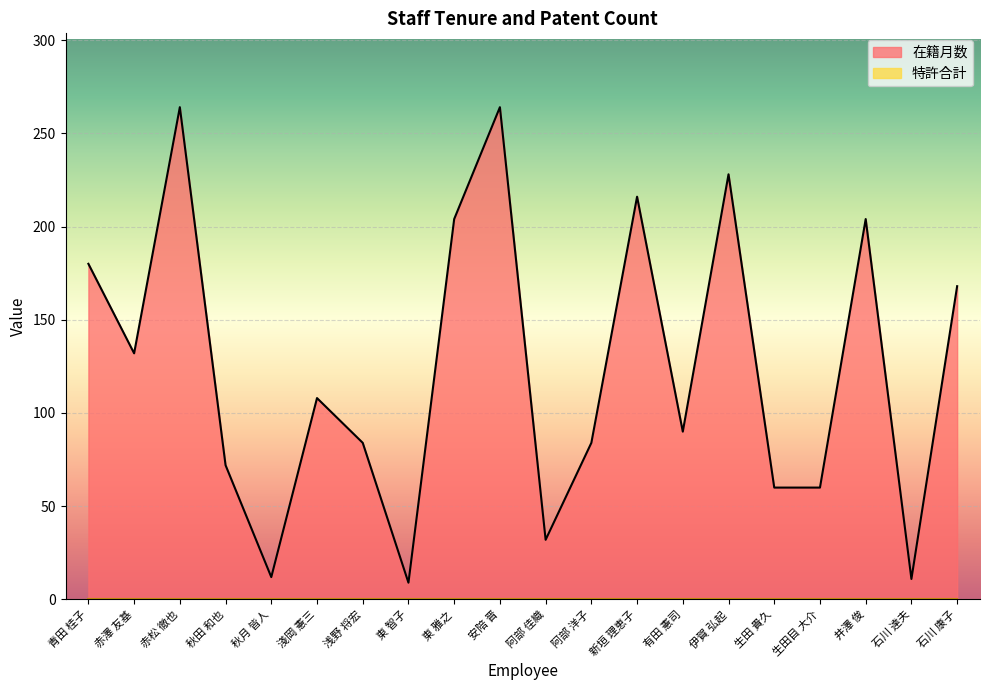

Reading left to right, extract all data points from this chart.

180	132	264	72	12	108	84	9	204	264	32	84	216	90	228	60	60	204	11	168